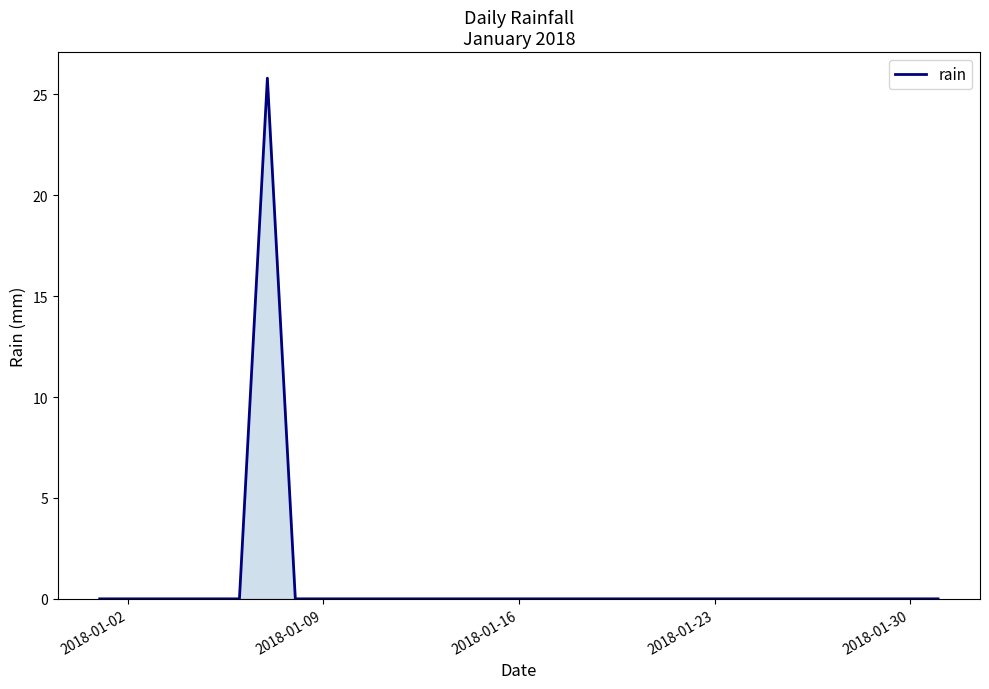

What is the difference between the maximum and minimum values?

25.8